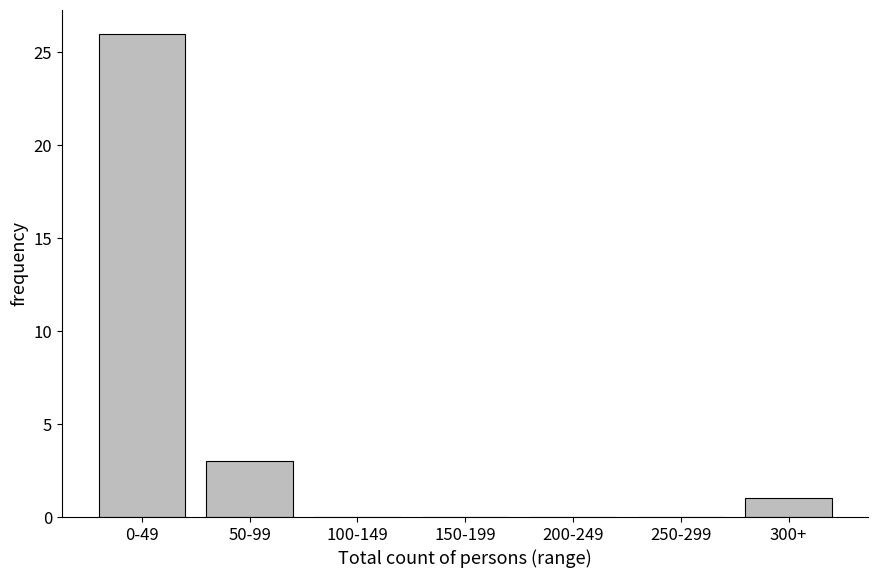

Reading left to right, transcribe all the data shown in this chart.

0-49=26	50-99=3	100-149=0	150-199=0	200-249=0	250-299=0	300+=1